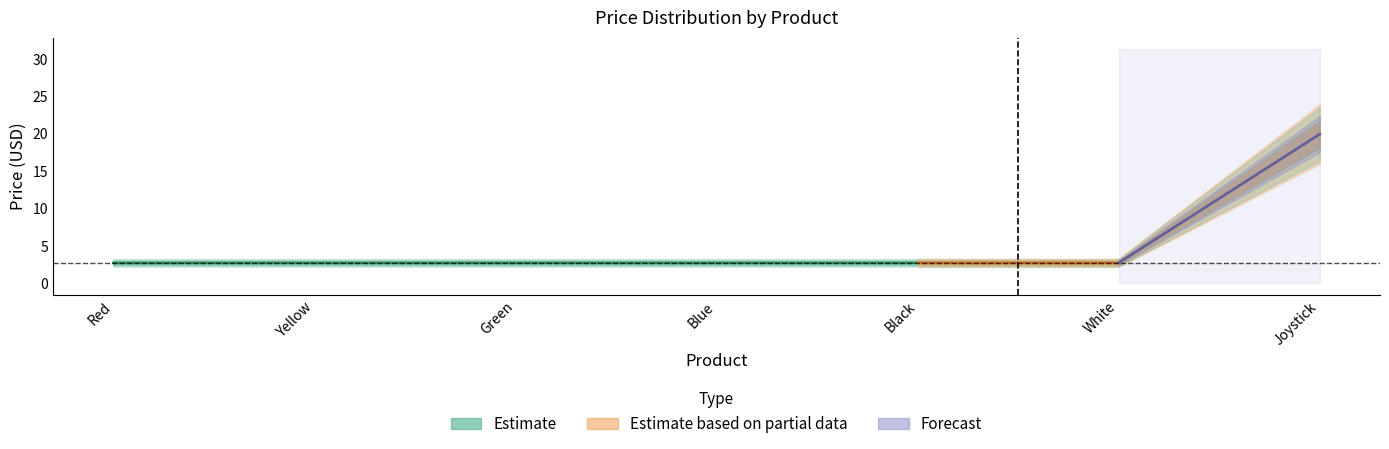

Is it true that Estimate based on partial data equals 3.6 at Concave Button - Black?

False